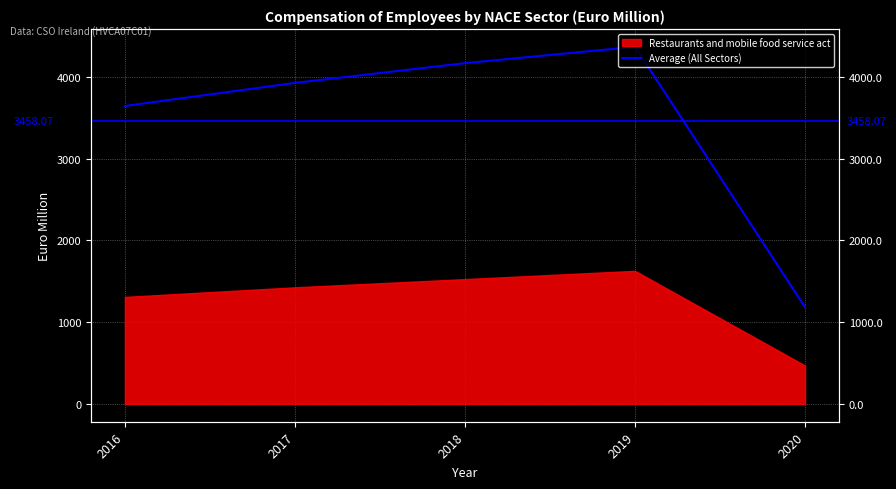

Which has a higher value, 2020 or 2019?

2019